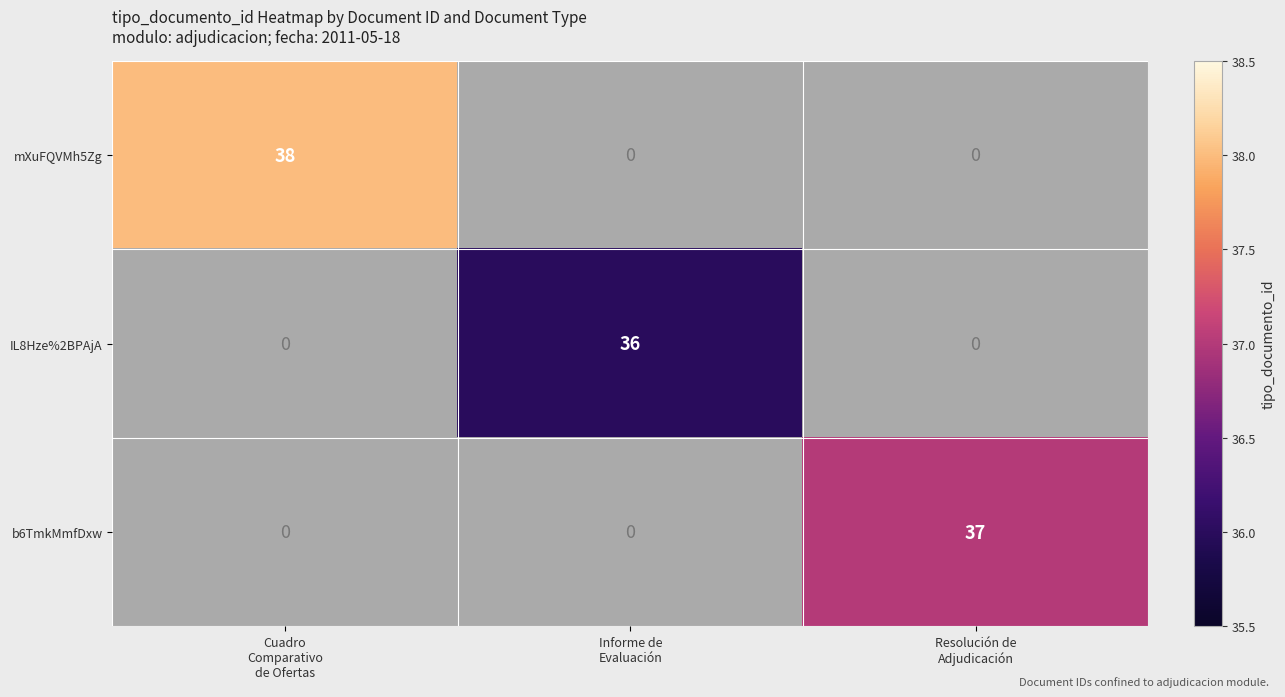

Which label corresponds to the smallest value in the chart?

Informe de
Evaluación